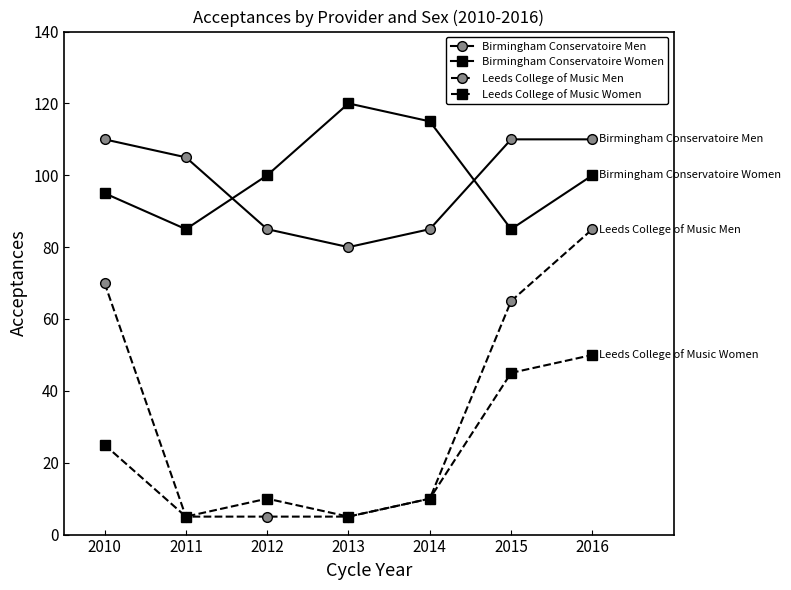

How many Birmingham Conservatoire Women values are between 85 and 115?

6